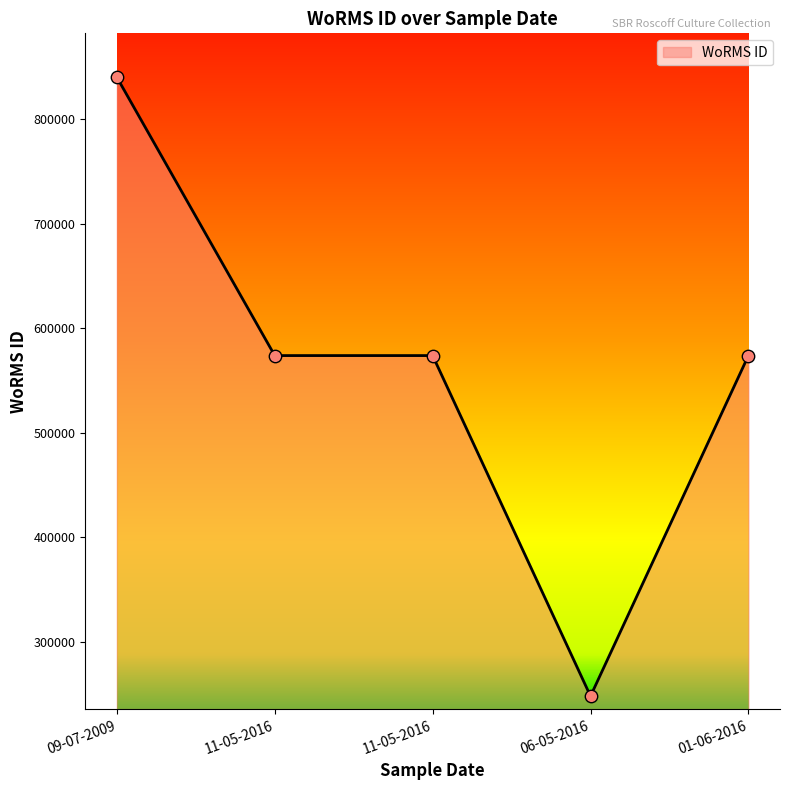

What is the change in value from 11-05-2016 to 06-05-2016?

-325760